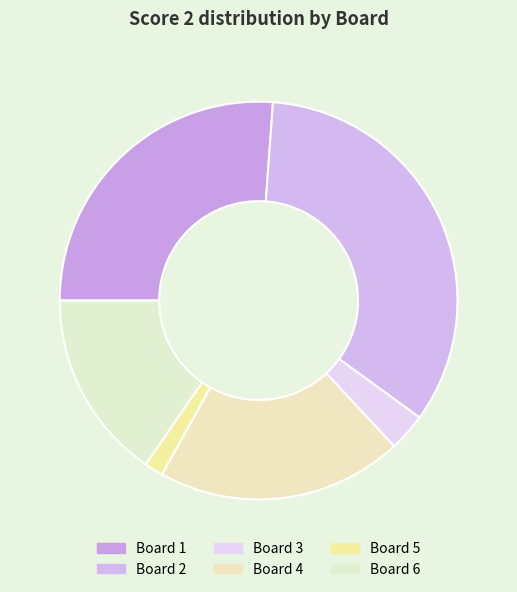

How many segments does this pie chart have?

6